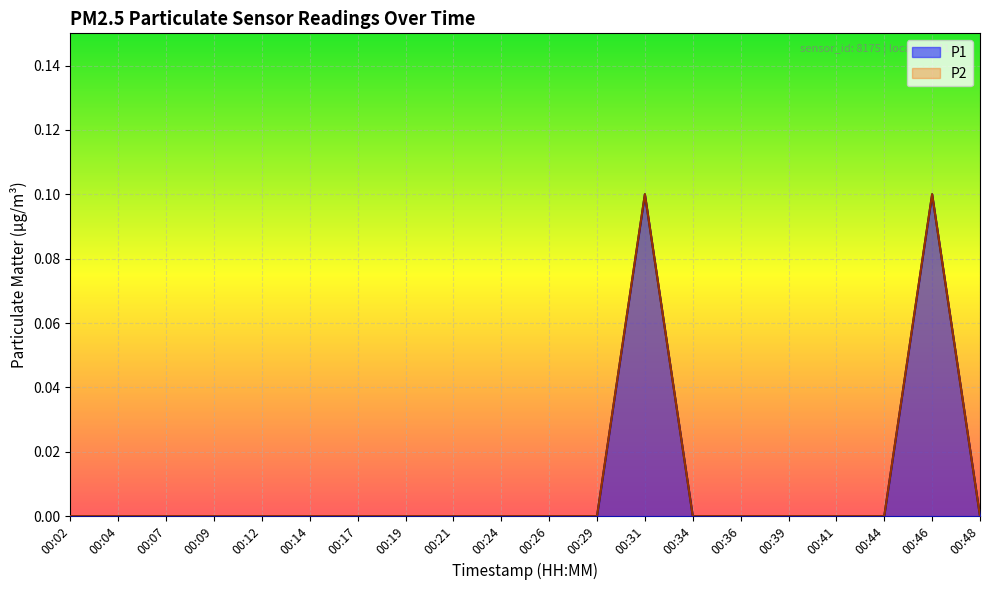

Reading left to right, what are all the values shown in this chart?

P1: 00:02=0.0	00:04=0.0	00:07=0.0	00:09=0.0	00:12=0.0	00:14=0.0	00:17=0.0	00:19=0.0	00:21=0.0	00:24=0.0	00:26=0.0	00:29=0.0	00:31=0.1	00:34=0.0	00:36=0.0	00:39=0.0	00:41=0.0	00:44=0.0	00:46=0.1	00:48=0.0
P2: 00:02=0.0	00:04=0.0	00:07=0.0	00:09=0.0	00:12=0.0	00:14=0.0	00:17=0.0	00:19=0.0	00:21=0.0	00:24=0.0	00:26=0.0	00:29=0.0	00:31=0.1	00:34=0.0	00:36=0.0	00:39=0.0	00:41=0.0	00:44=0.0	00:46=0.1	00:48=0.0